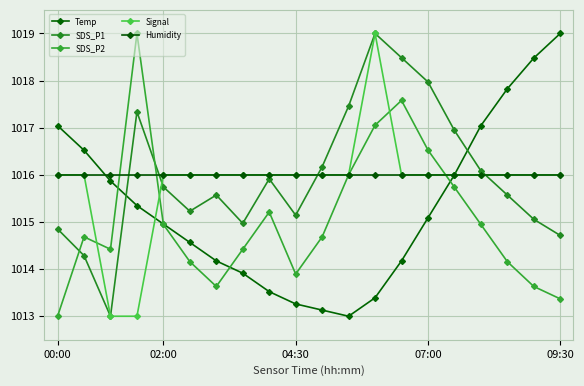

True or false: Humidity has more than 1 points higher than both neighbors.

False